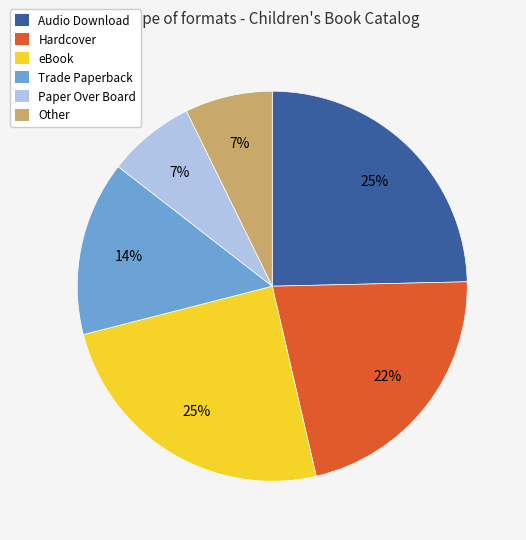

Is the sum of Hardcover and Trade Paperback greater than half?

No